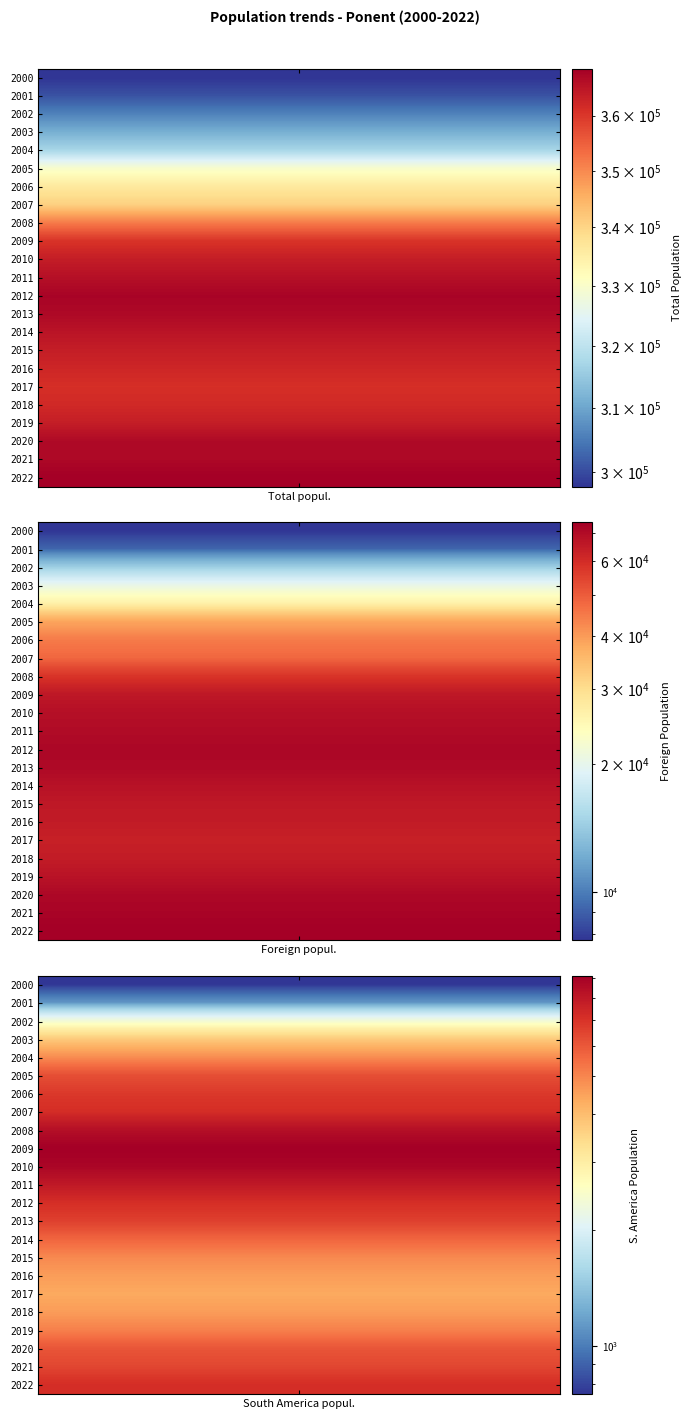

Rank the categories by South America popul. value from lowest to highest.

2000, 2001, 2002, 2003, 2017, 2016, 2018, 2004, 2015, 2019, 2014, 2020, 2005, 2021, 2013, 2006, 2012, 2022, 2007, 2011, 2008, 2010, 2009